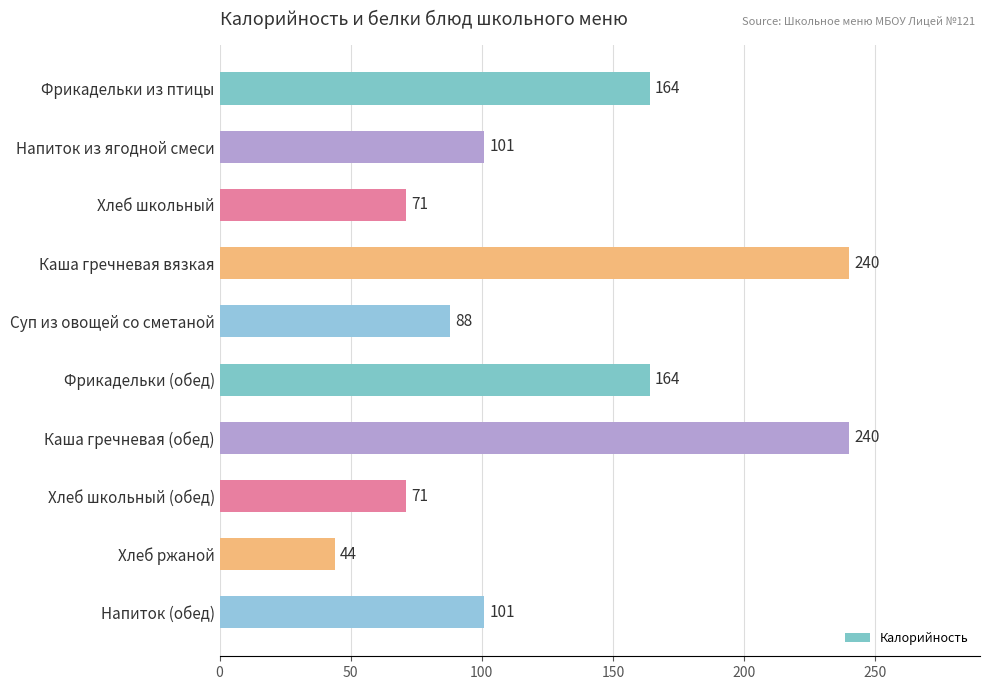

What is the minimum value shown in the chart?

44